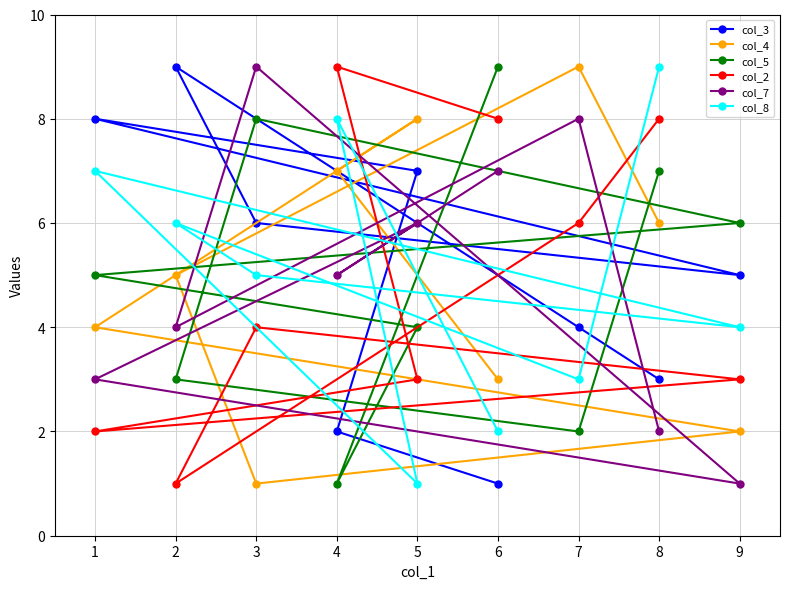

What is the value of the col_7 point at the 7th from the left?

8